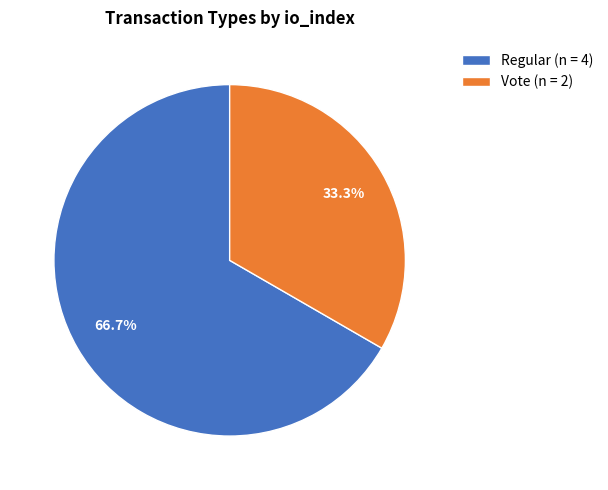

Is Vote the majority of the pie?

No